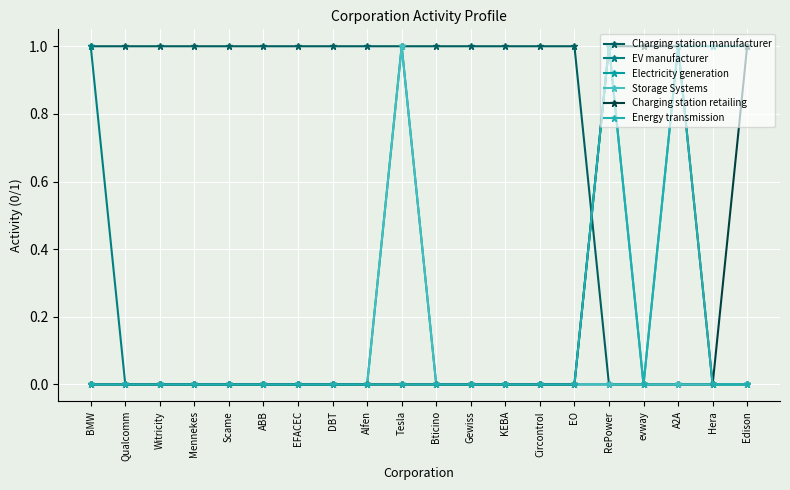

What is the value of the Charging station retailing point at the 16th from the left?

1